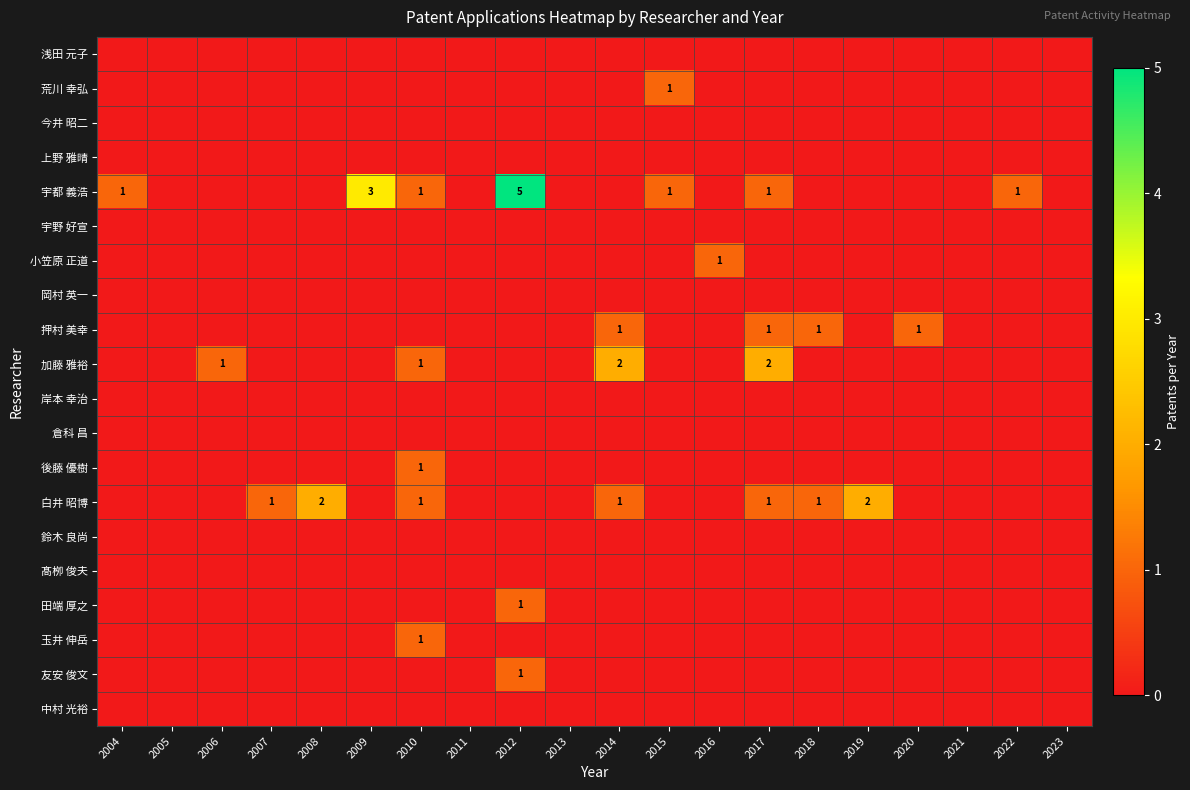

The 押村 美幸 series shows 2 at 2014. True or false?

False